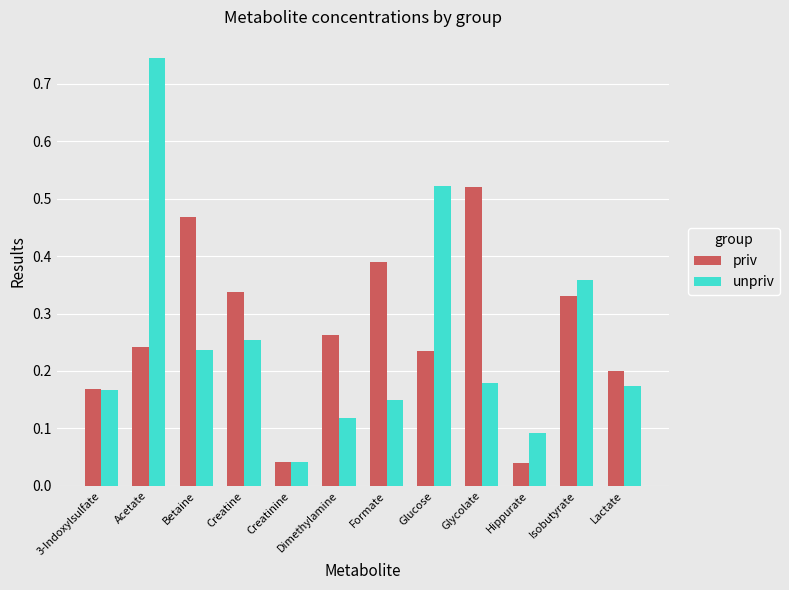

List the series in order of their peak value, highest first.

unpriv, priv